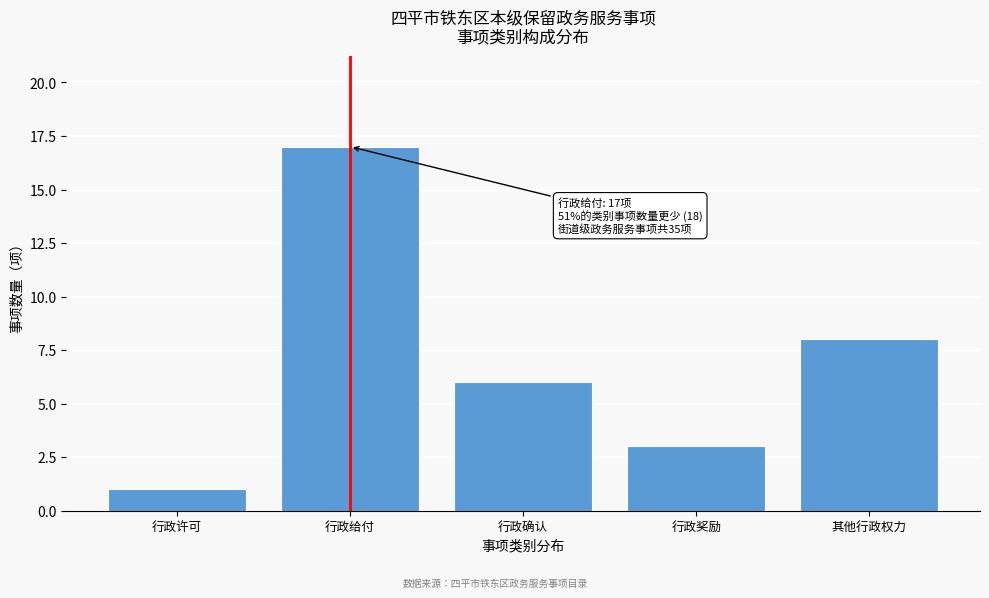

Reading left to right, list all the values displayed in this chart.

1	17	6	3	8